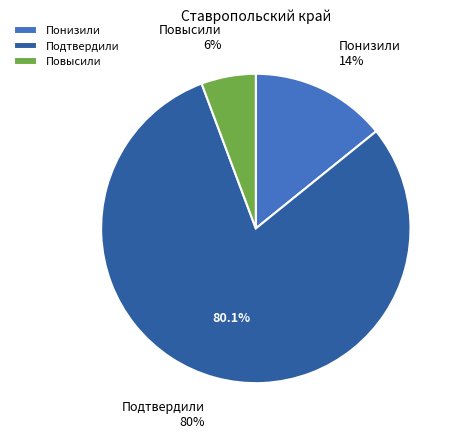

Which category has the biggest portion of the pie?

Подтвердили